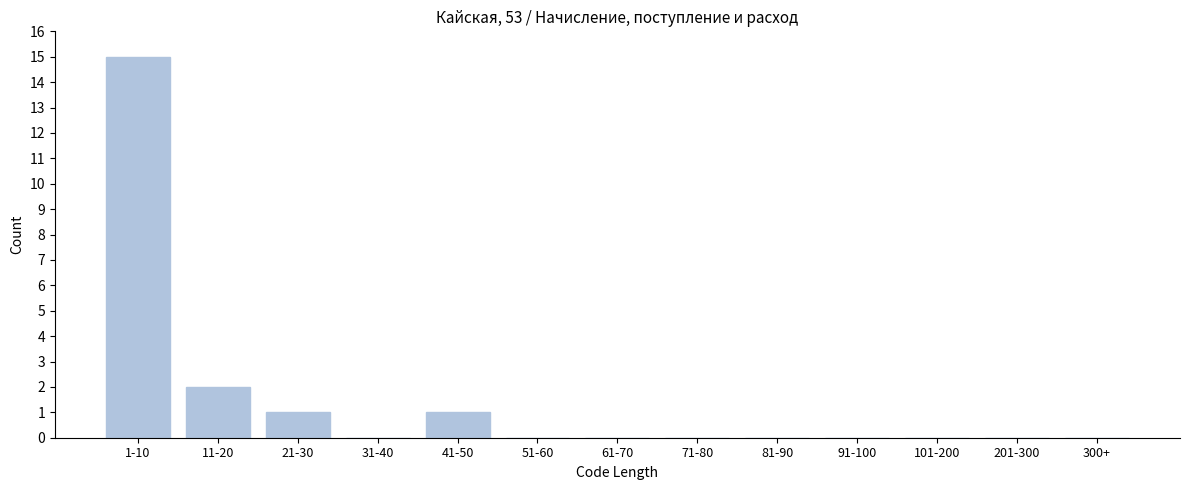

Reading right to left, extract all data points from this chart.

300+=0	201-300=0	101-200=0	91-100=0	81-90=0	71-80=0	61-70=0	51-60=0	41-50=1	31-40=0	21-30=1	11-20=2	1-10=15